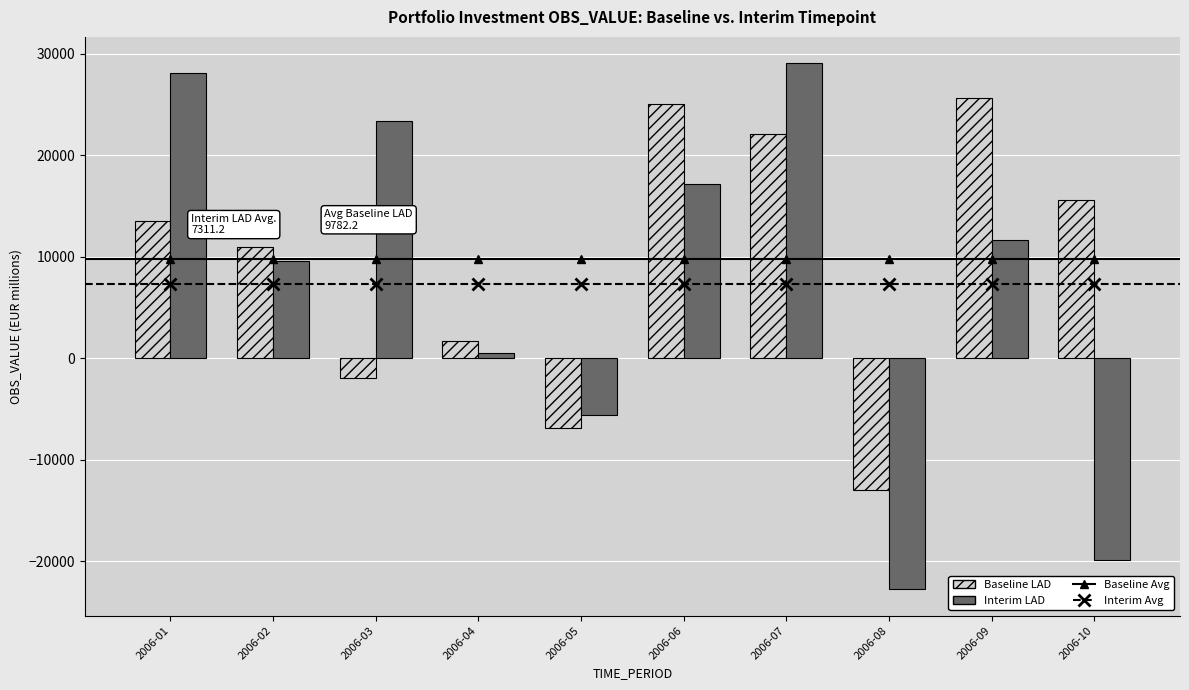

Is the value of Interim LAD at 2006-10 greater than the value of Baseline LAD at 2006-06?

No